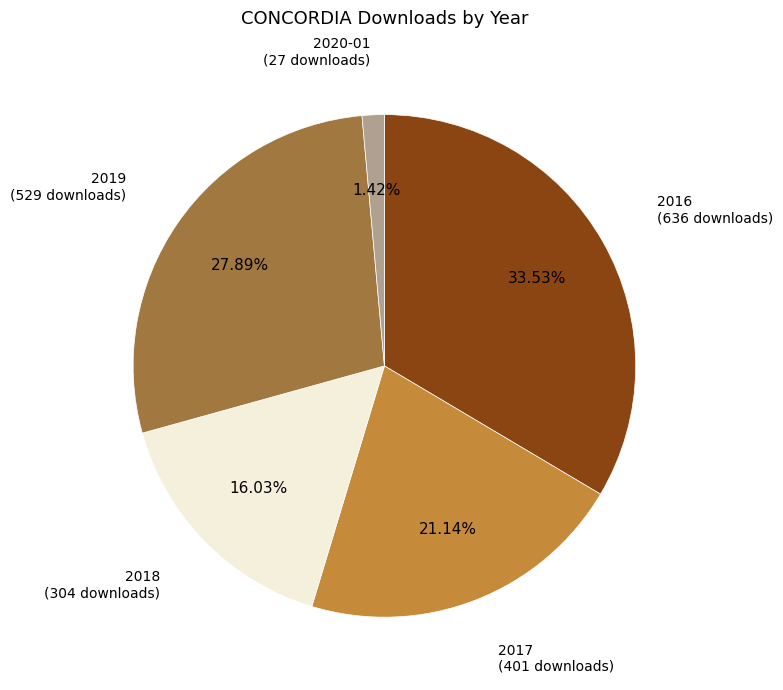

Is there any slice that represents more than half of the pie?

No